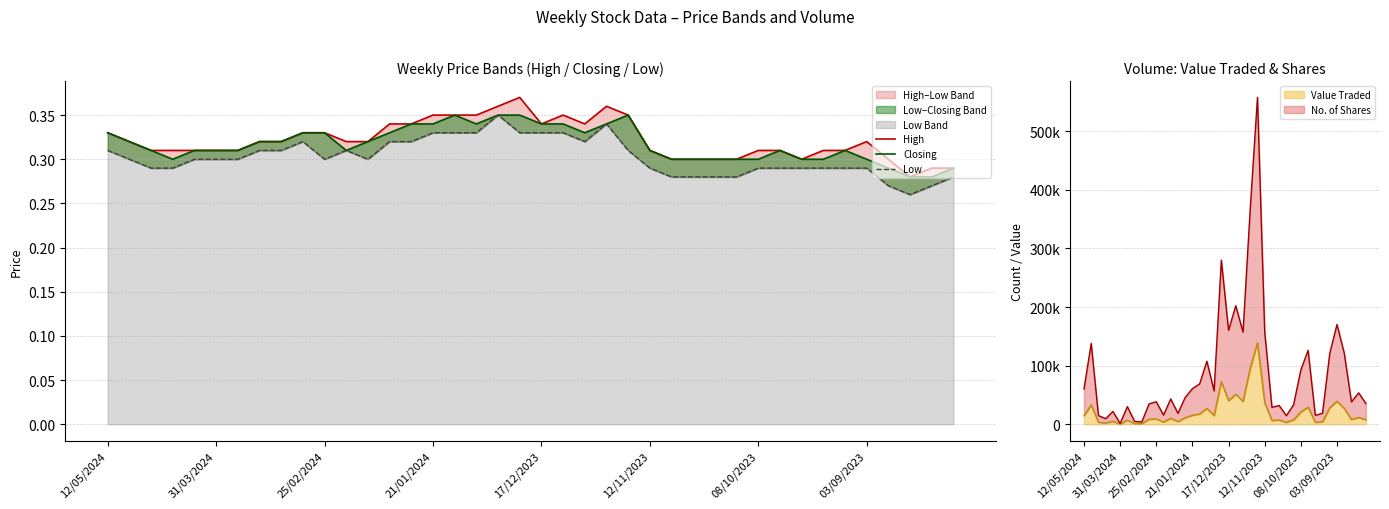

How many High values are between 0 and 1?

40